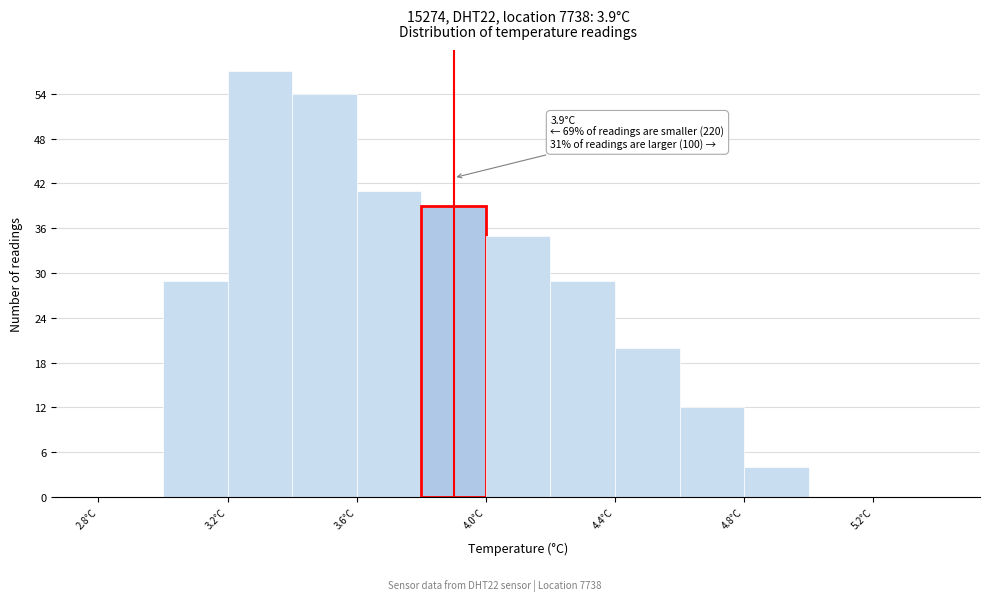

Over which range of the x-axis is the bar tallest?

3.2 to 3.4